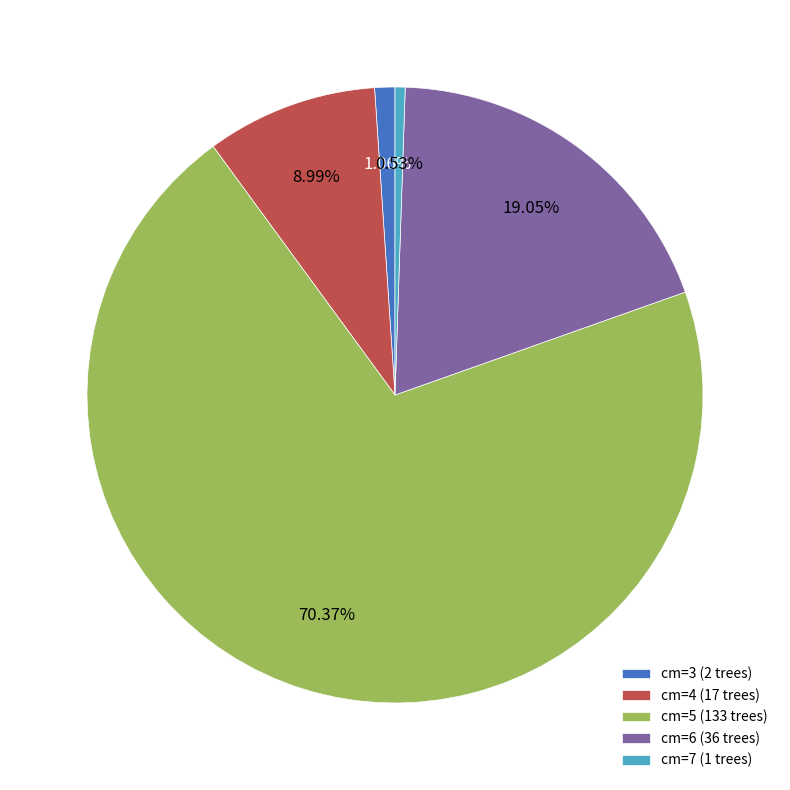

Is the sum of cm=3 (2 trees) and cm=5 (133 trees) greater than half?

Yes